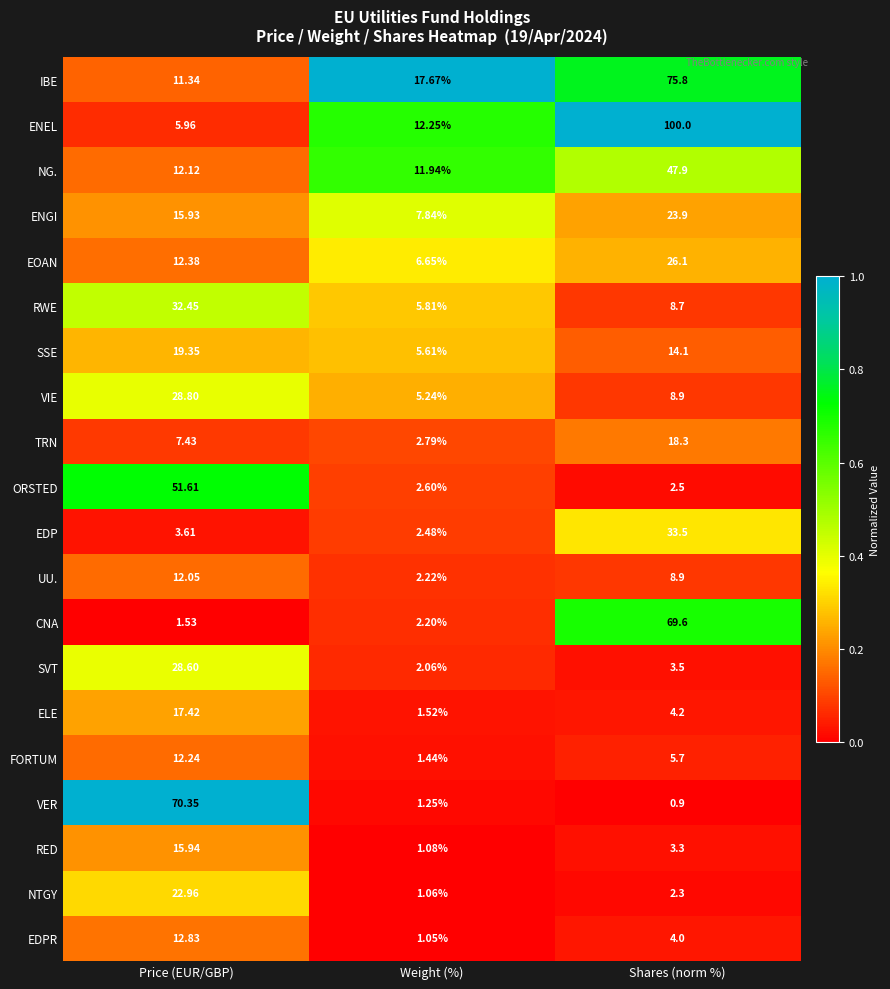

Is the value of IBE at Weight (%) greater than the value of RED at Shares (norm %)?

Yes